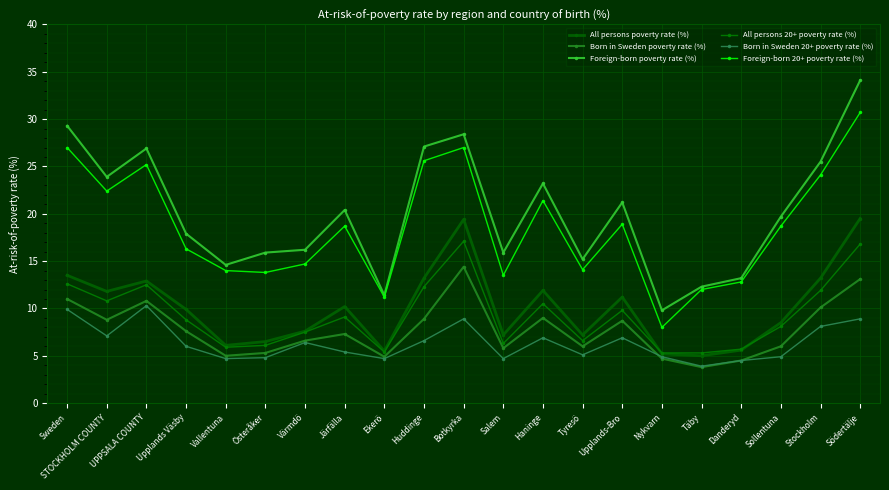

Between Upplands-Bro and Sweden, which is larger?

Sweden